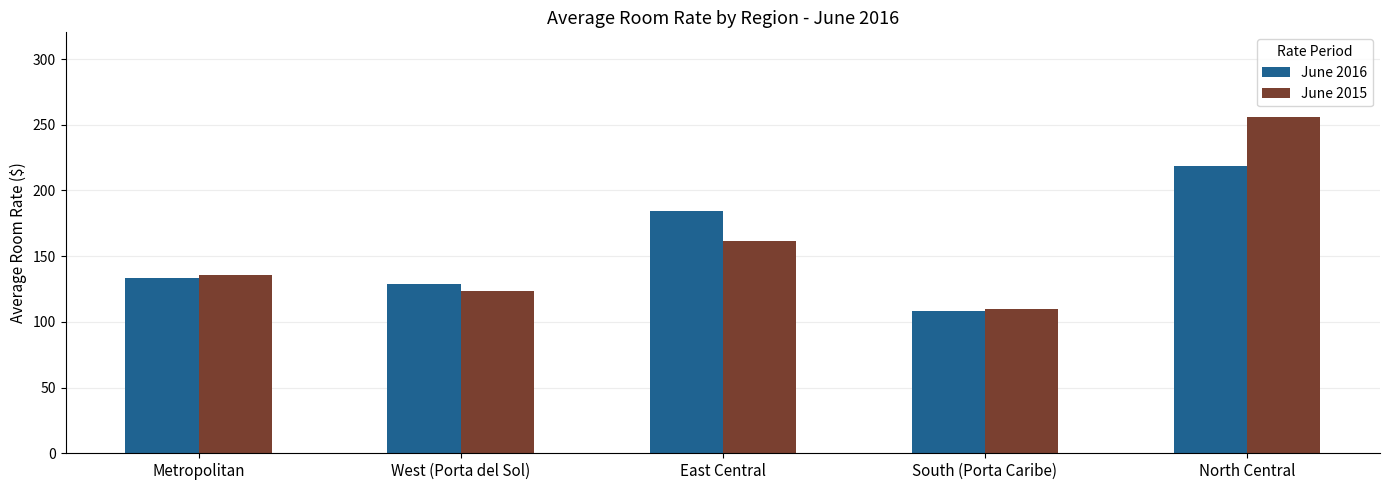

What is the average value of the June 2015 series?

157.3